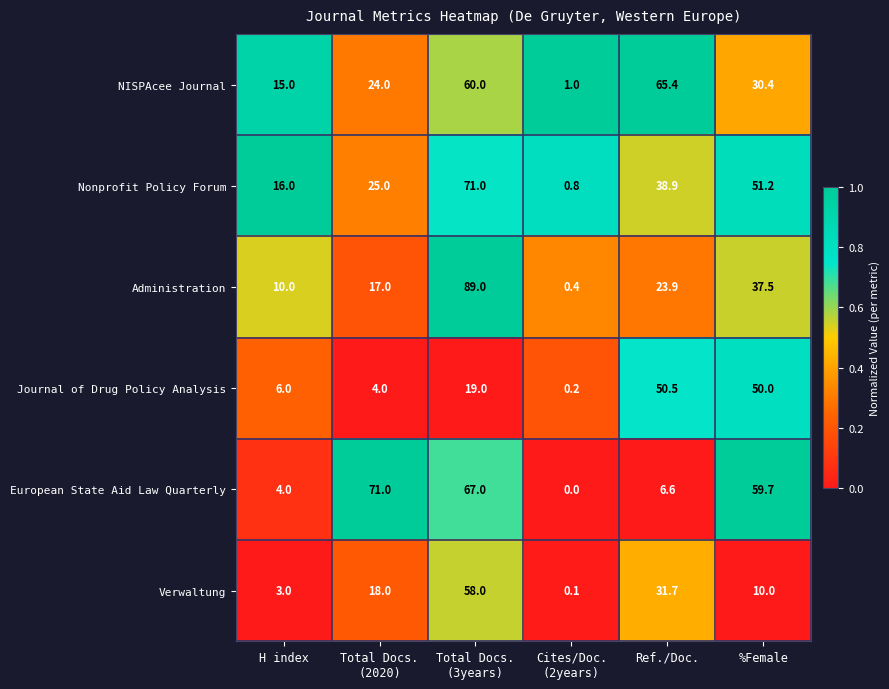

Which series has the widest spread of values?

Administration